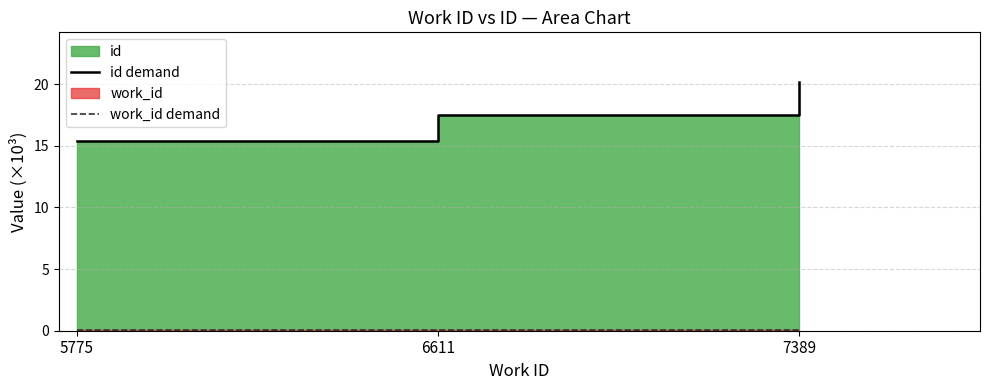

What is the maximum value for work_id demand?

0.1